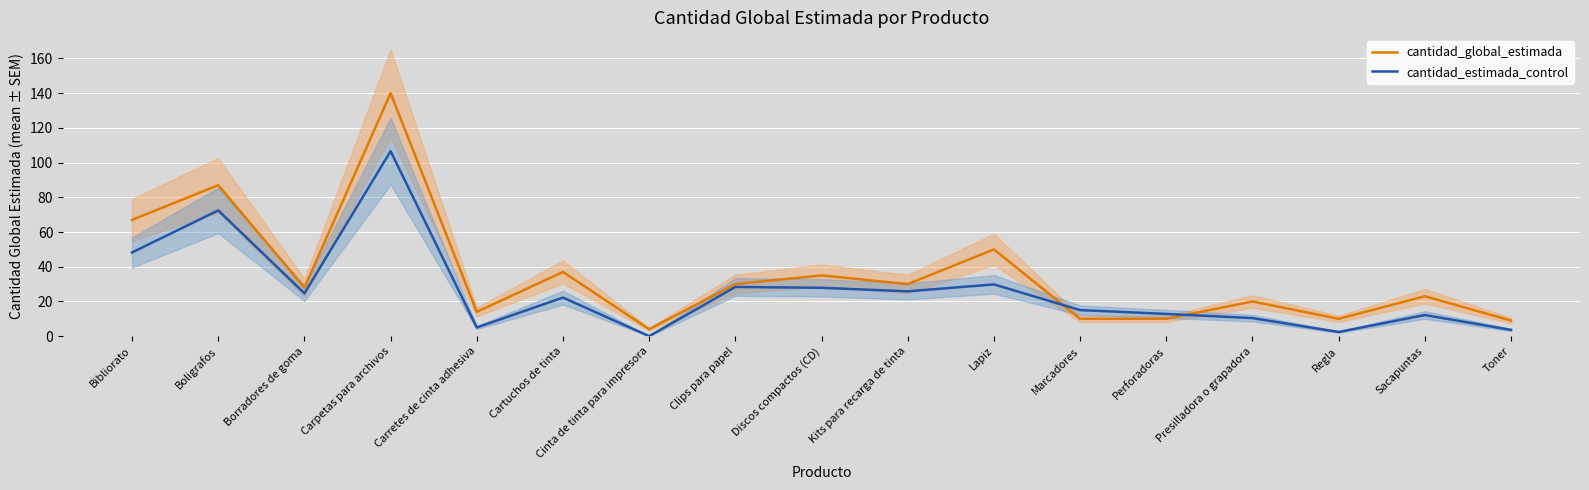

At which label does cantidad_global_estimada reach its minimum?

Cinta de tinta para impresora